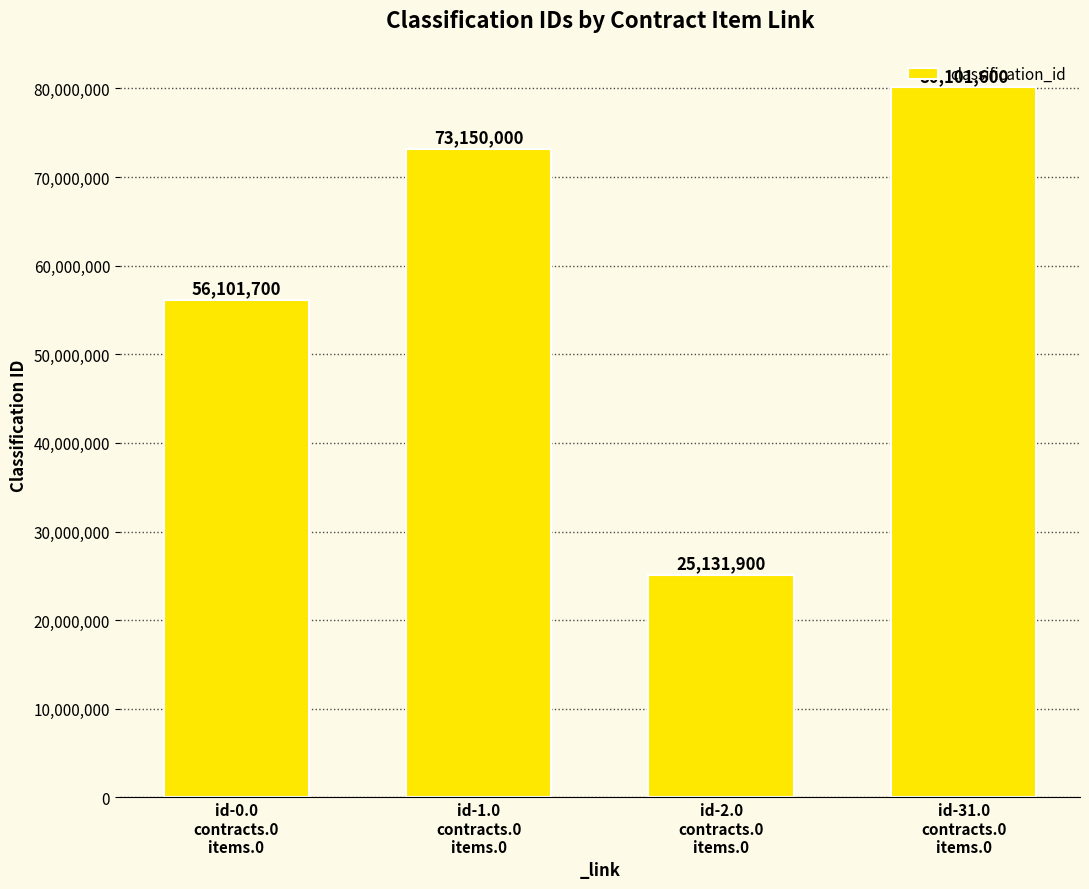

List the labels in order of value, smallest first.

id-2.0
contracts.0
items.0, id-0.0
contracts.0
items.0, id-1.0
contracts.0
items.0, id-31.0
contracts.0
items.0